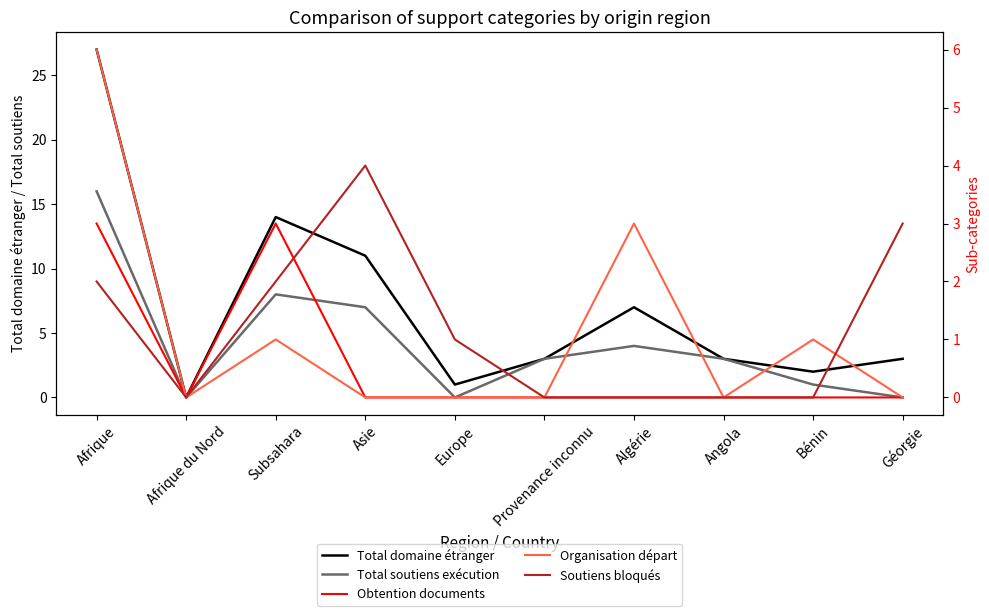

How many positive values does the Organisation départ series have?

4